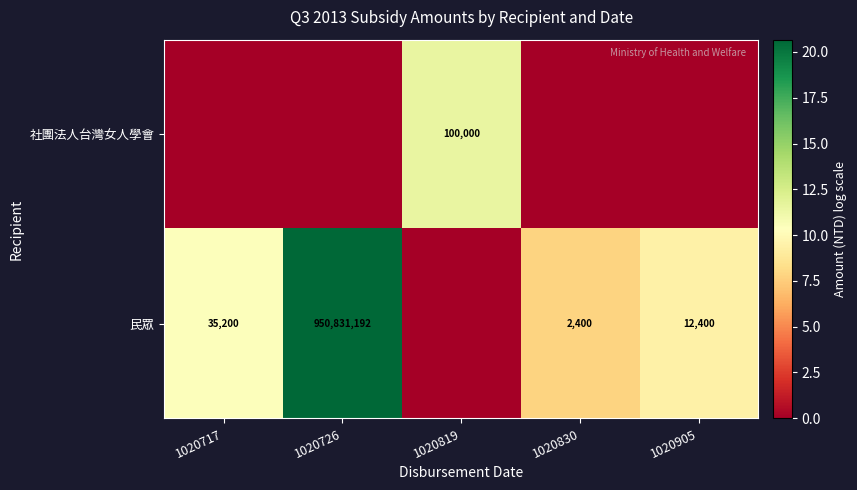

The value of 民眾 at 1020717 is 51470. True or false?

False